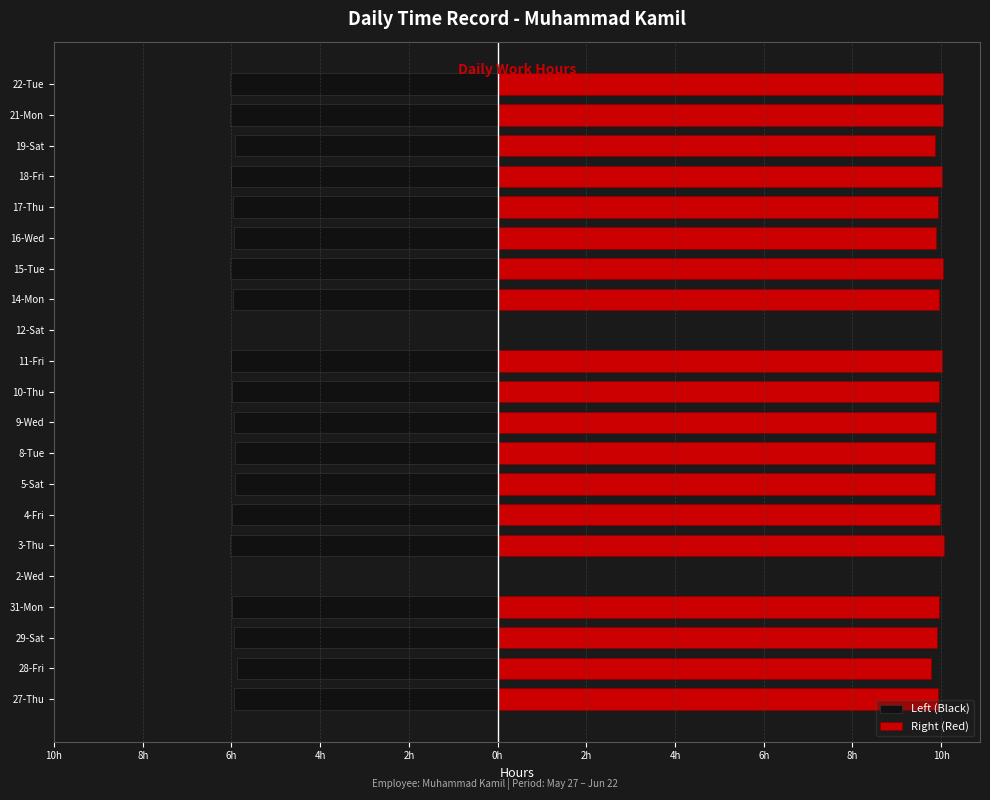

List the series in order of their overall mean, highest first.

Right (Red), Left (Black)